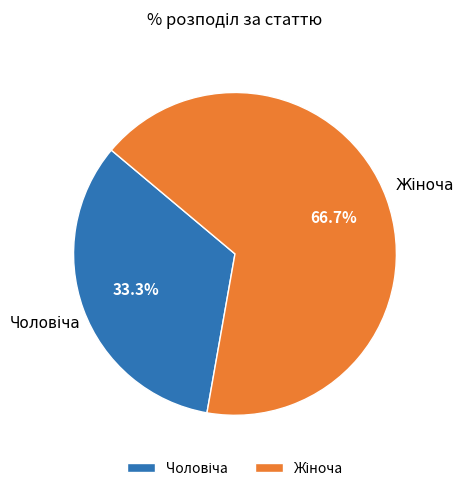

Is there a majority slice in this chart?

Yes